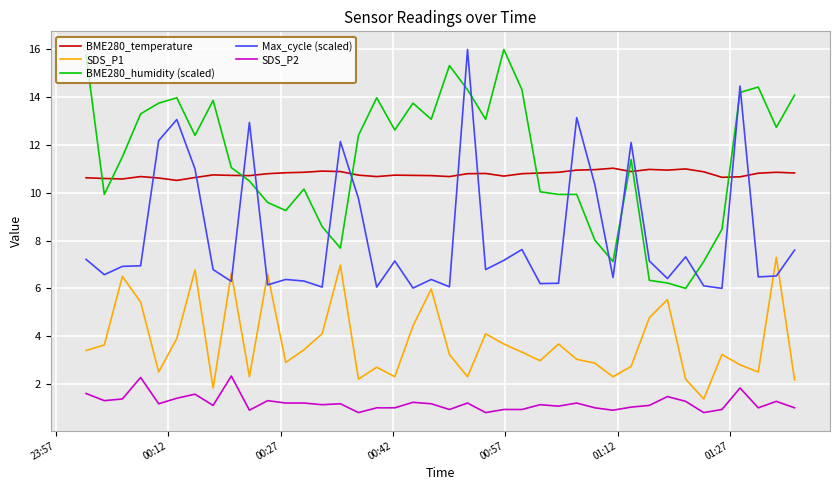

What is the greatest value displayed?

16.0